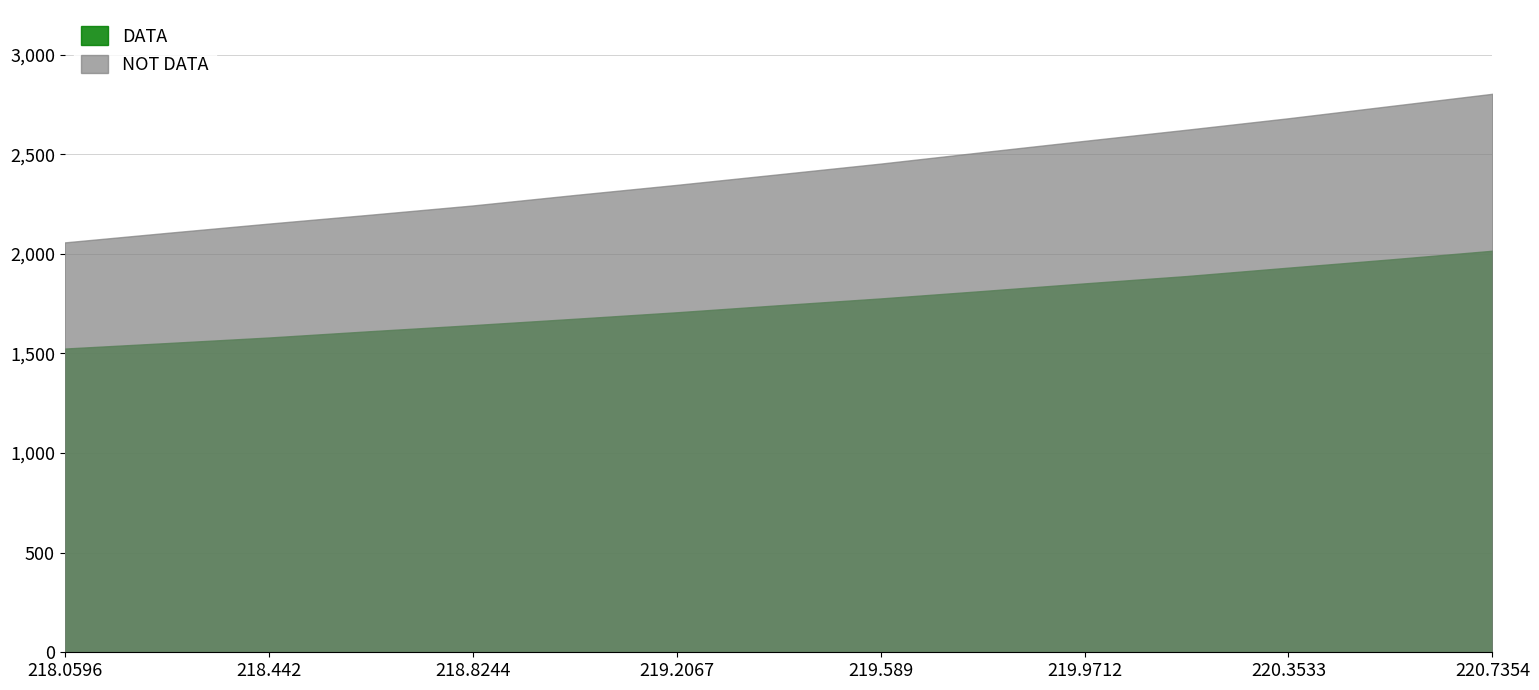

What is the difference between the maximum and minimum values in the NOT DATA series?

746.0